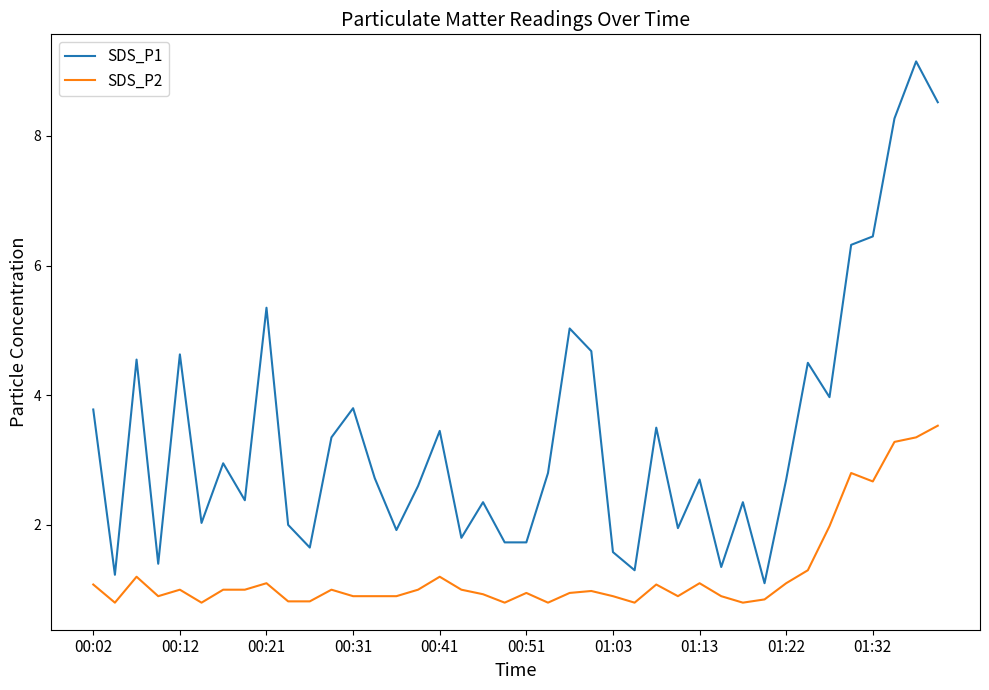

What is the highest value of the SDS_P1 series?

9.2